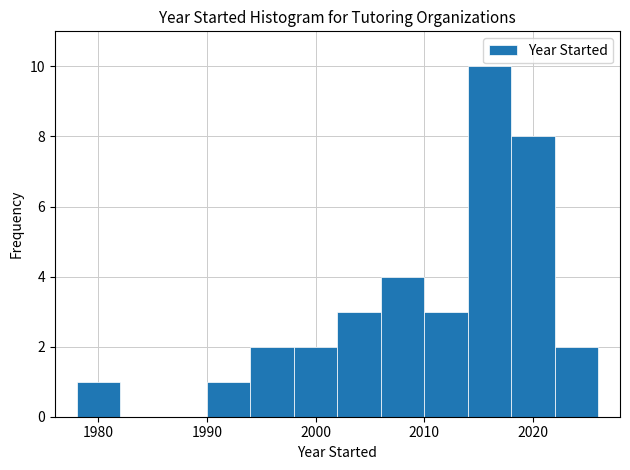

Reading left to right, transcribe this chart: for each bar, give the range it covers on the x-axis and its height. The values are not printed on the chart, so give them approximately, as read against the axis.

1978 to 1982: 1
1982 to 1986: 0
1986 to 1990: 0
1990 to 1994: 1
1994 to 1998: 2
1998 to 2002: 2
2002 to 2006: 3
2006 to 2010: 4
2010 to 2014: 3
2014 to 2018: 10
2018 to 2022: 8
2022 to 2026: 2